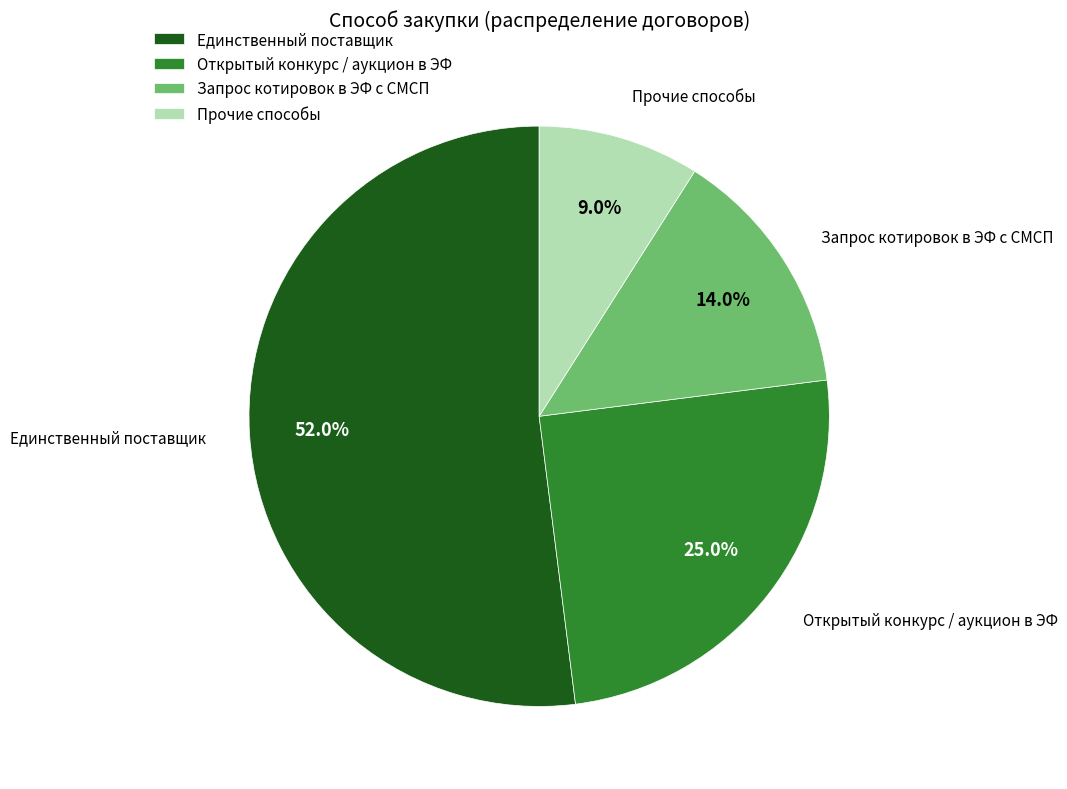

To the nearest percent, what is the difference between the largest and smallest slice percentages?

43%